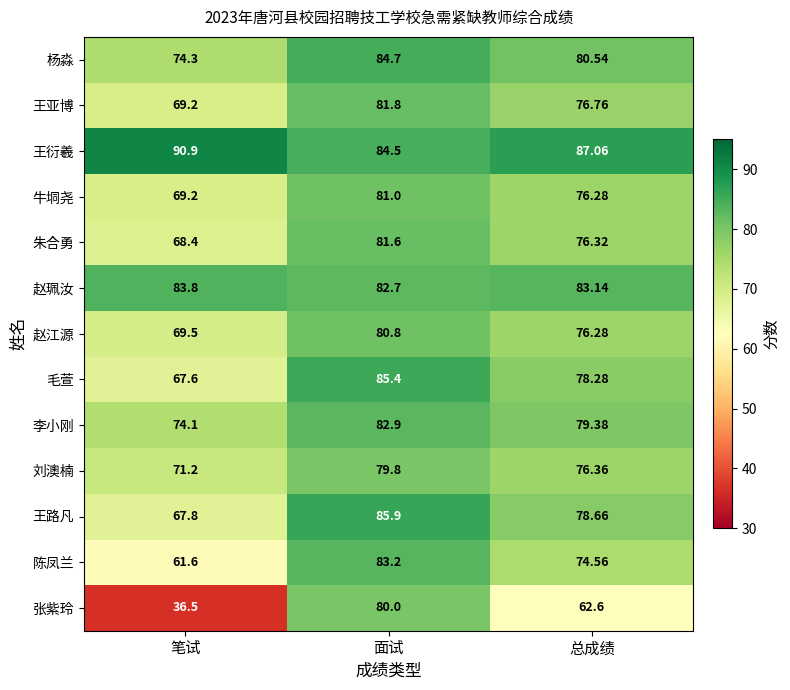

Which category has the highest value across all series?

笔试